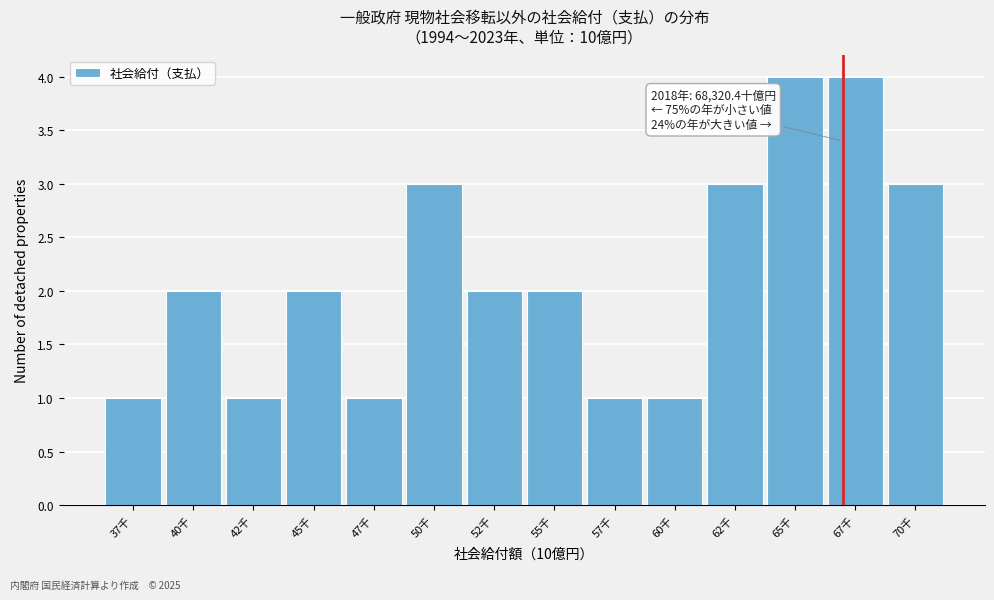

Reading right to left, list all the values displayed in this chart.

70千=3	67千=4	65千=4	62千=3	60千=1	57千=1	55千=2	52千=2	50千=3	47千=1	45千=2	42千=1	40千=2	37千=1